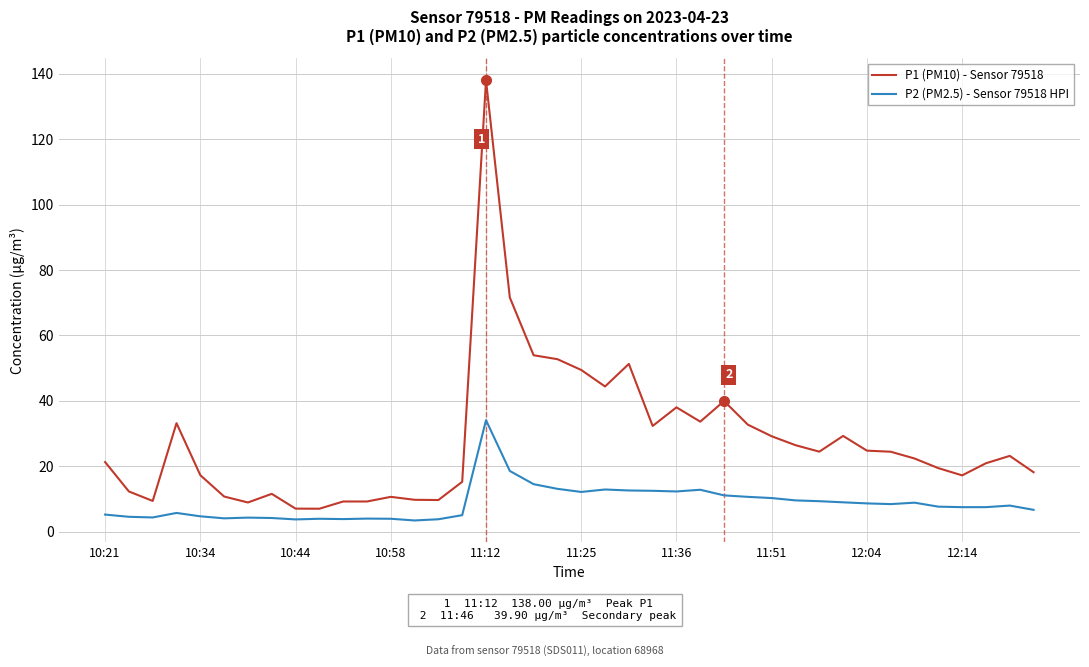

True or false: P1 (PM10) - Sensor 79518 and P2 (PM2.5) - Sensor 79518 HPI intersect in this chart.

False